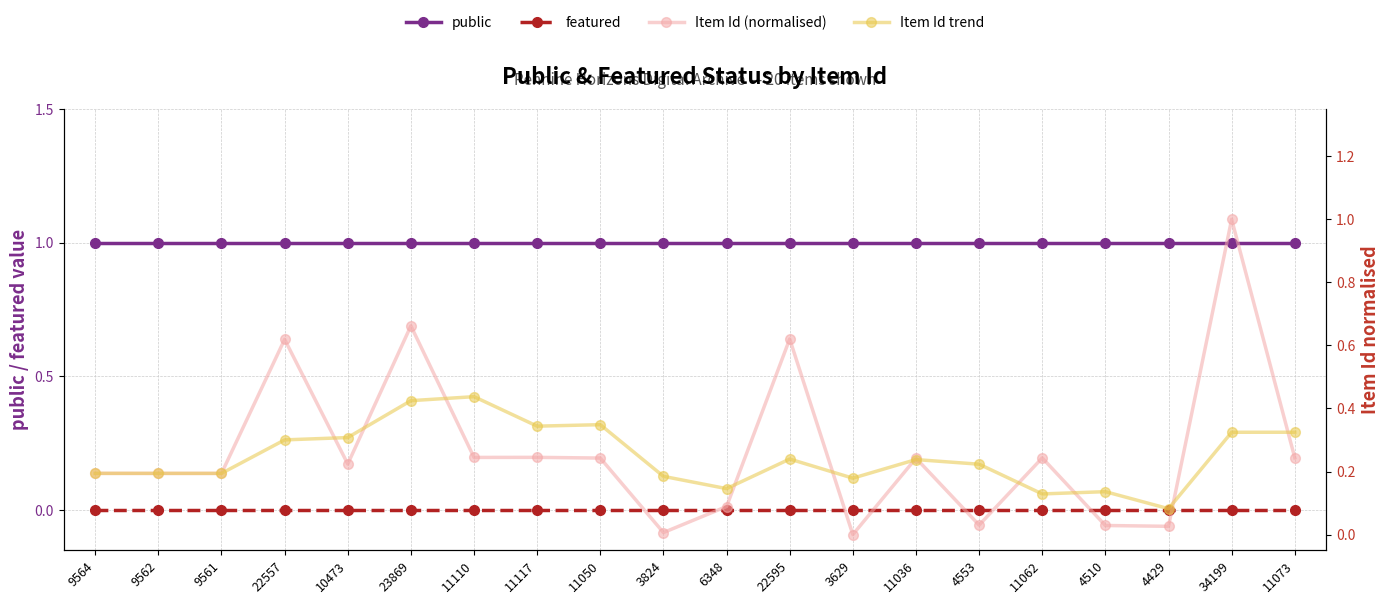

At which label does Item Id trend reach its peak?

11110